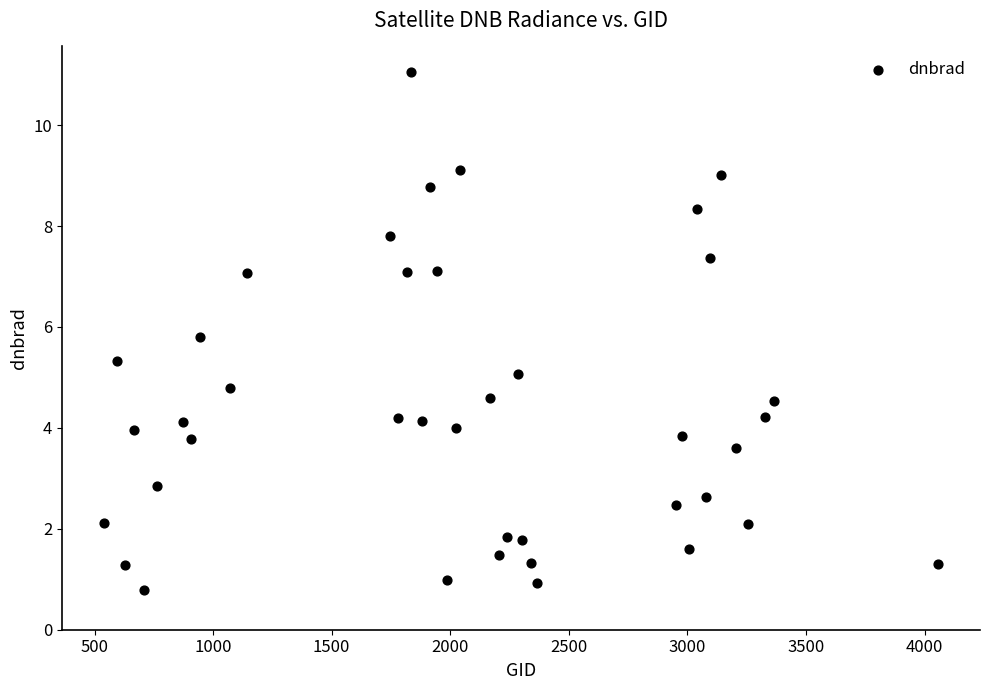

What is the range of Y values (max minus min)?

10.3